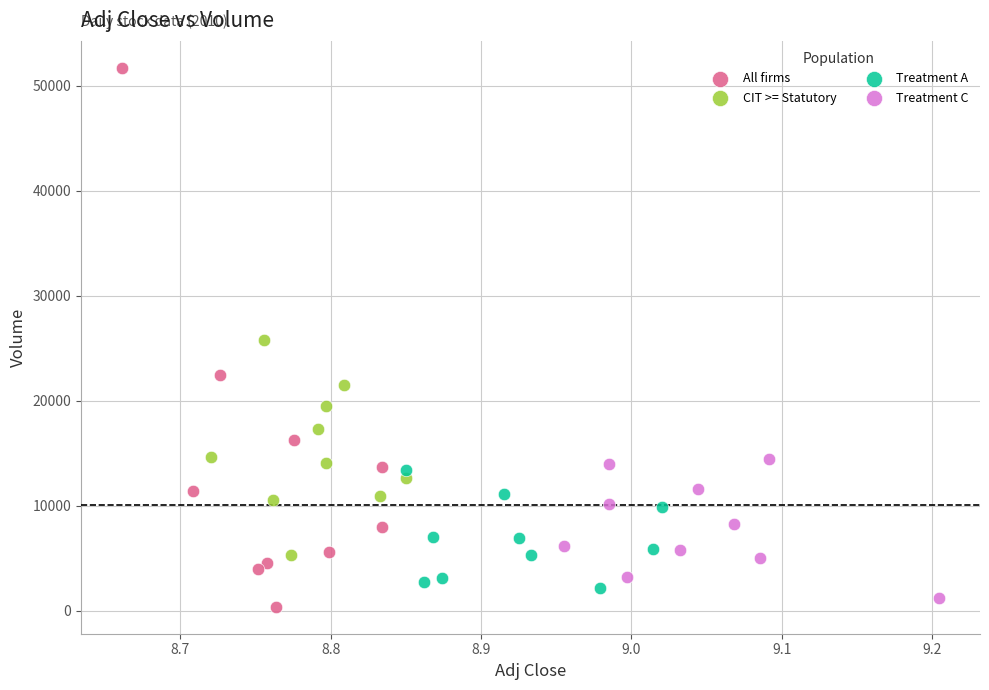

Which series contains the lowest Y value?

All firms